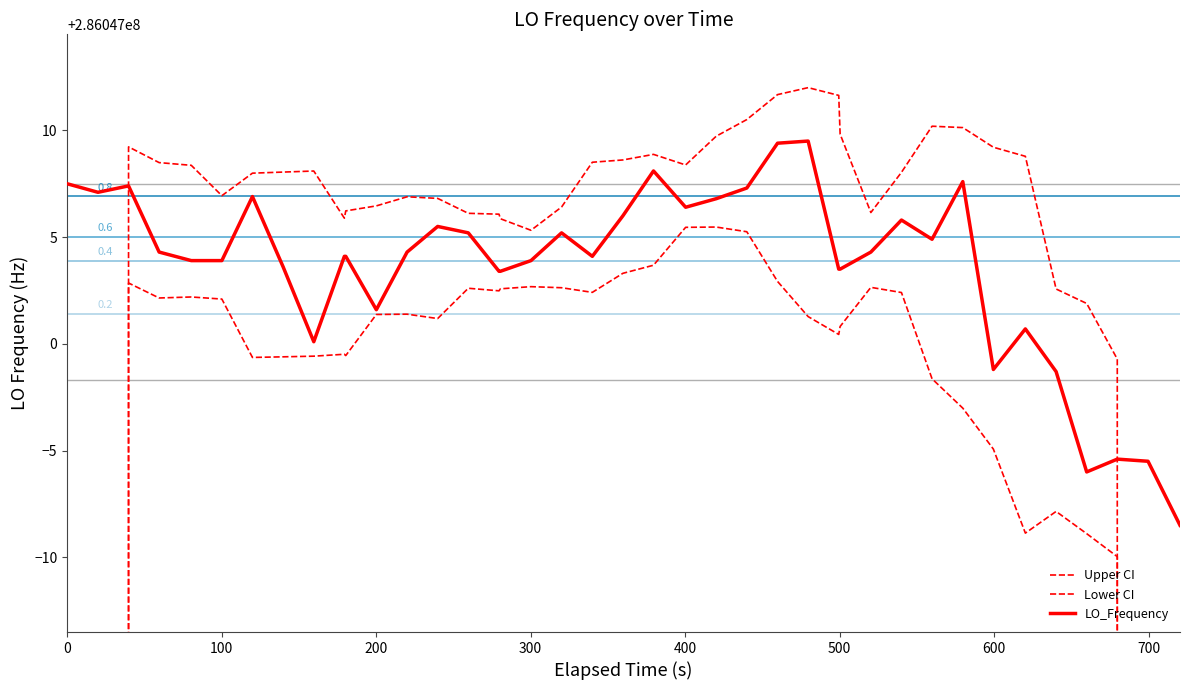

Is the value of LO_Frequency at 24 greater than the value of Lower CI at 13?

Yes